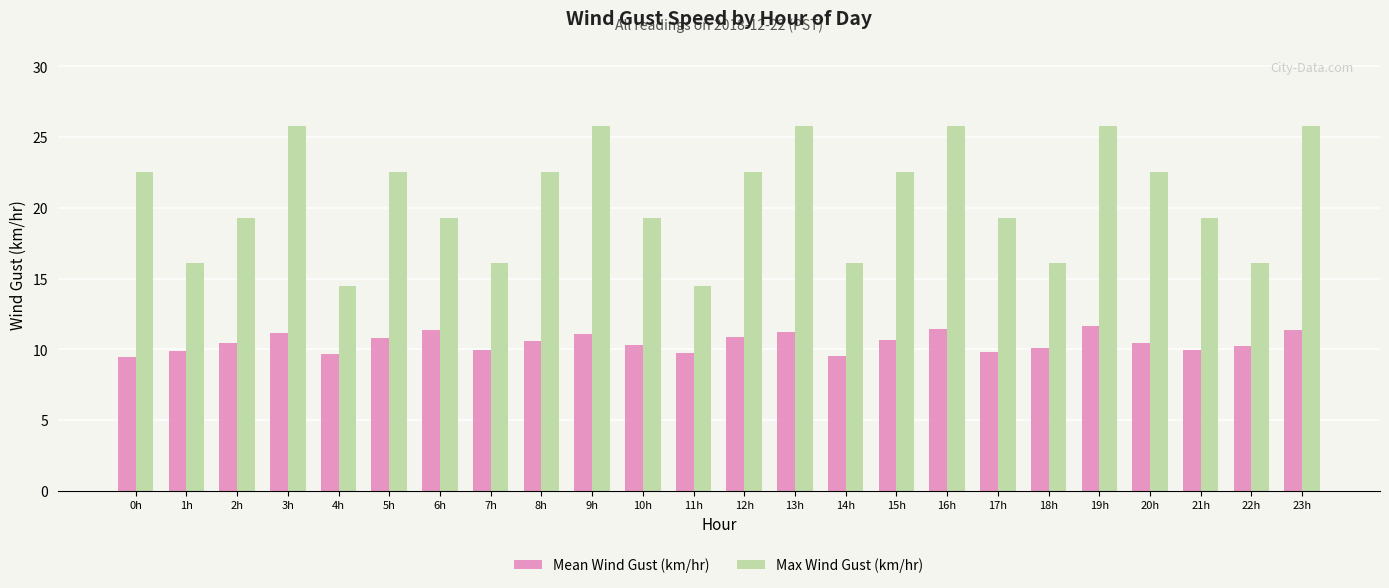

What is the average value of the Max Wind Gust (km/hr) series?

20.7